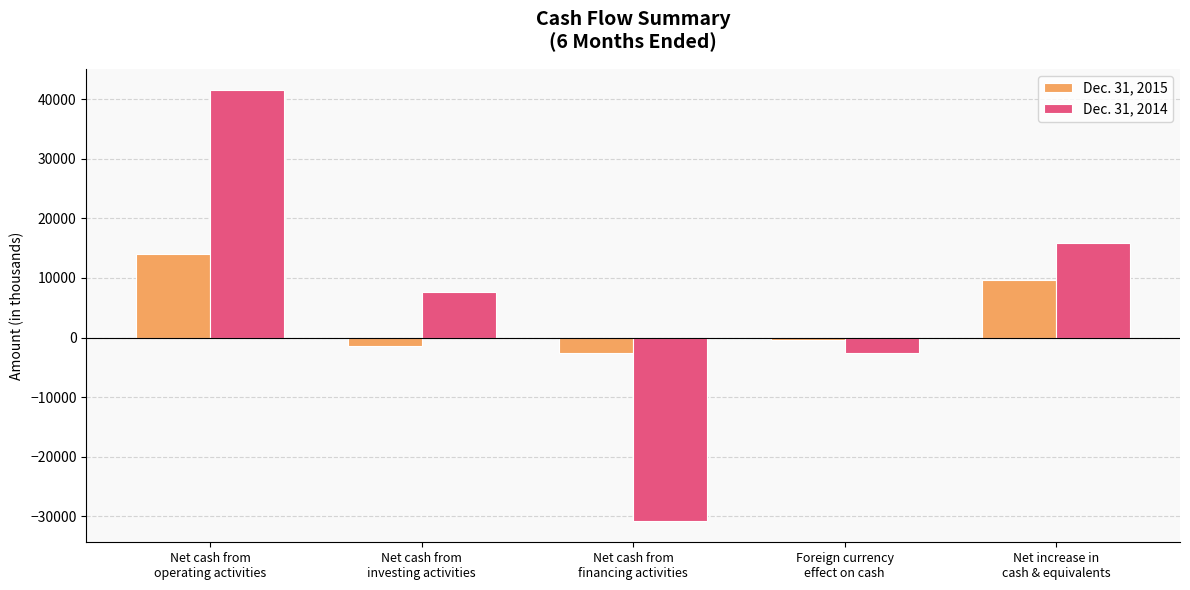

What is the label of the 3rd bar from the right?

Net cash from
financing activities